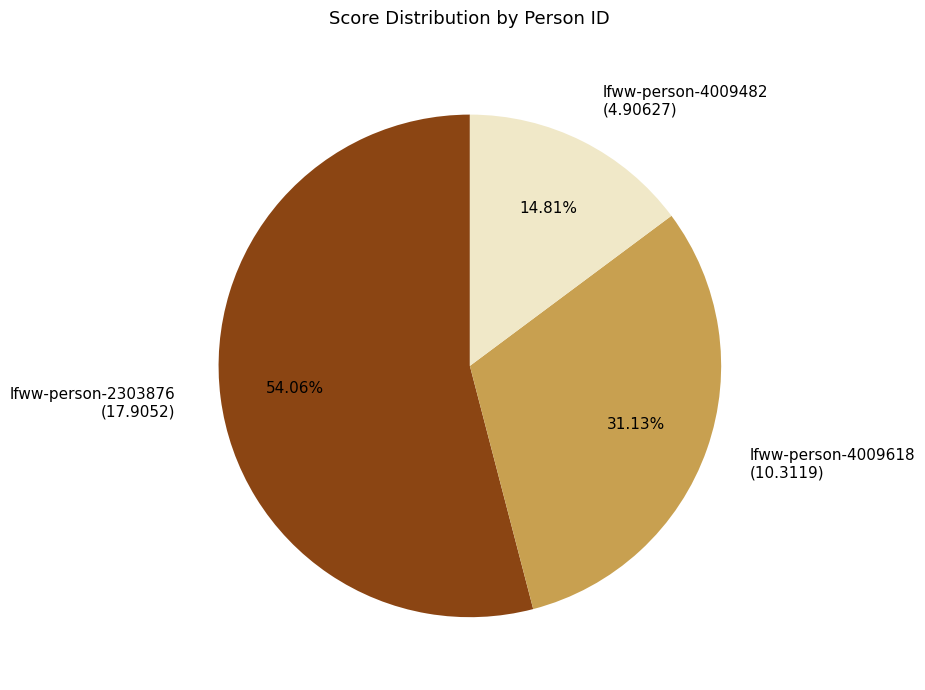

Rank the categories by value from lowest to highest.

lfww-person-4009482, lfww-person-4009618, lfww-person-2303876